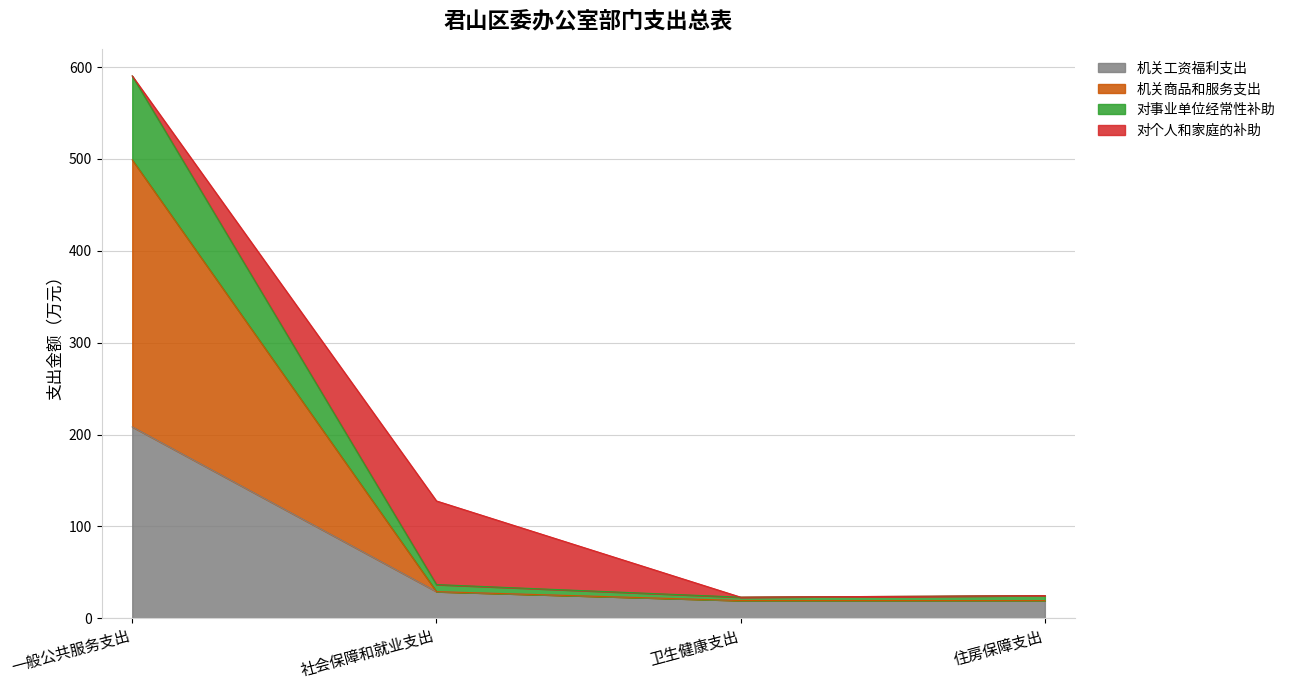

What is the total value across all series at 一般公共服务支出?

590.3